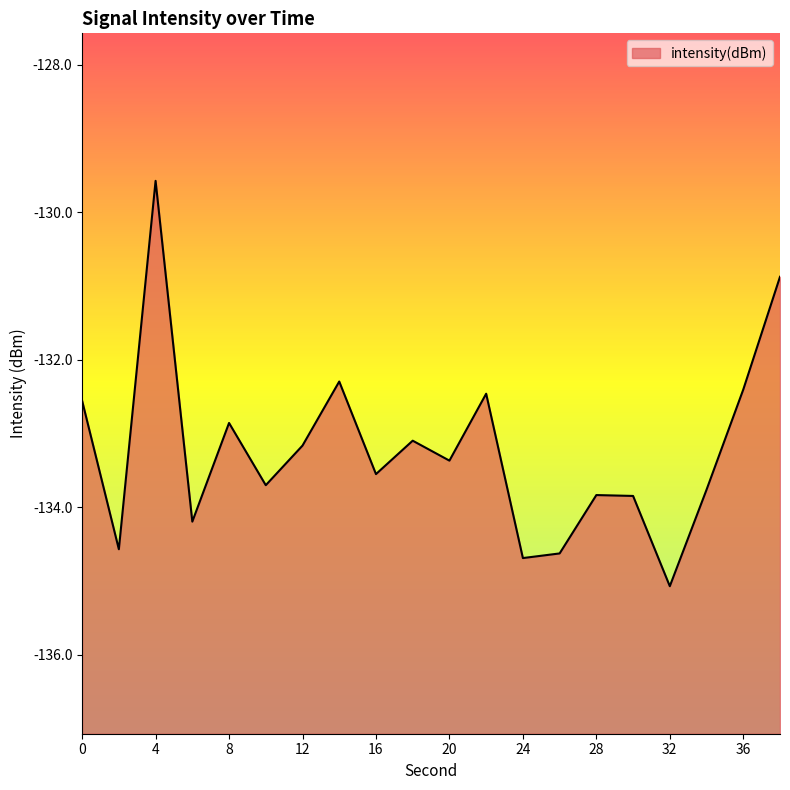

What is the difference between the values at 12 and 30?

0.7